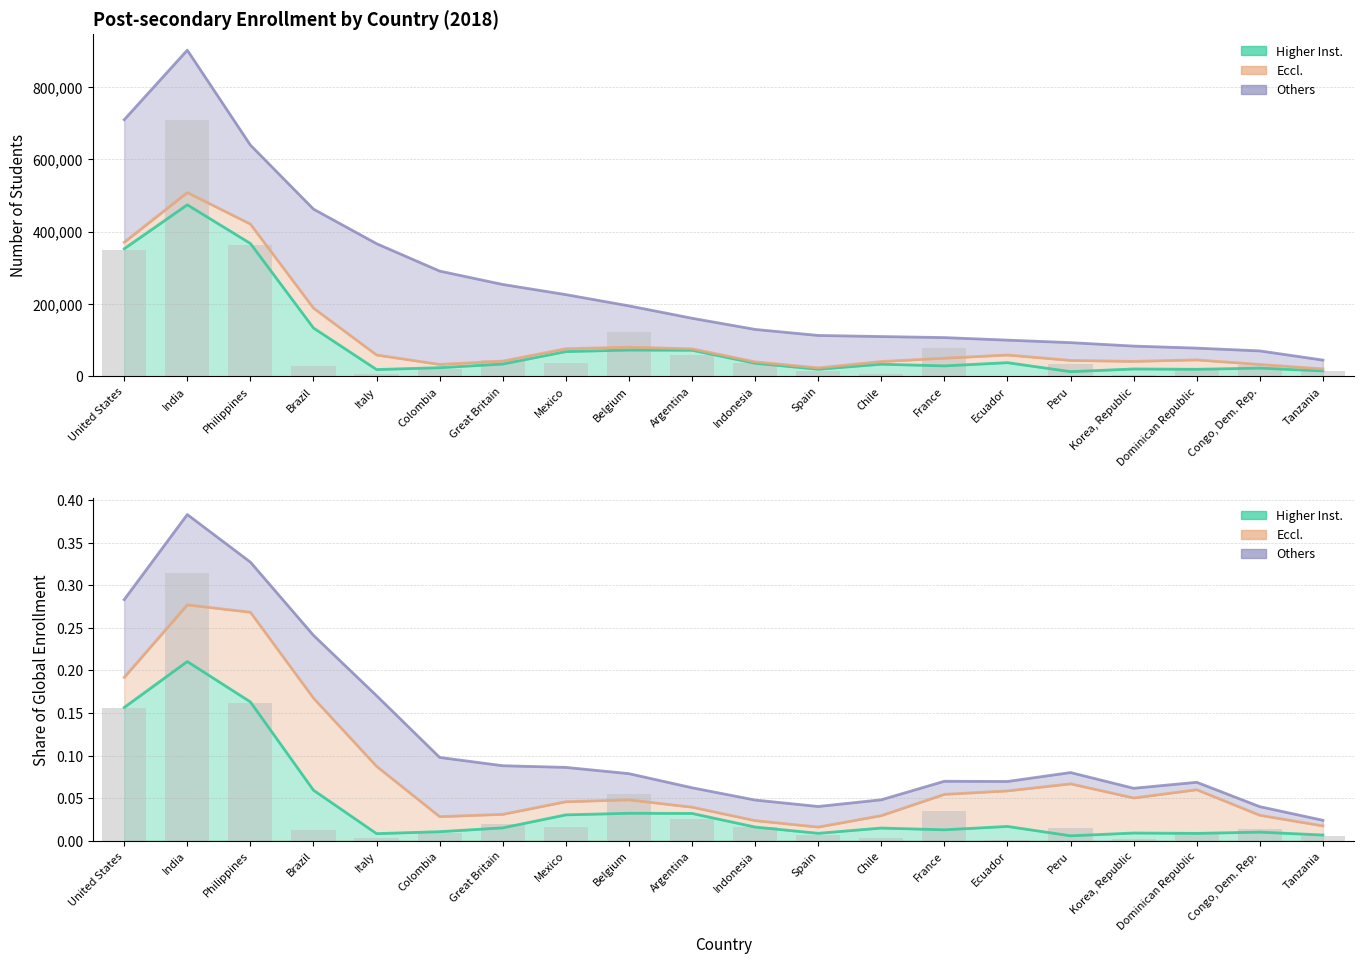

Is it true that Higher Inst. raw equals 31597.0 at Congo, Dem. Rep.?

True